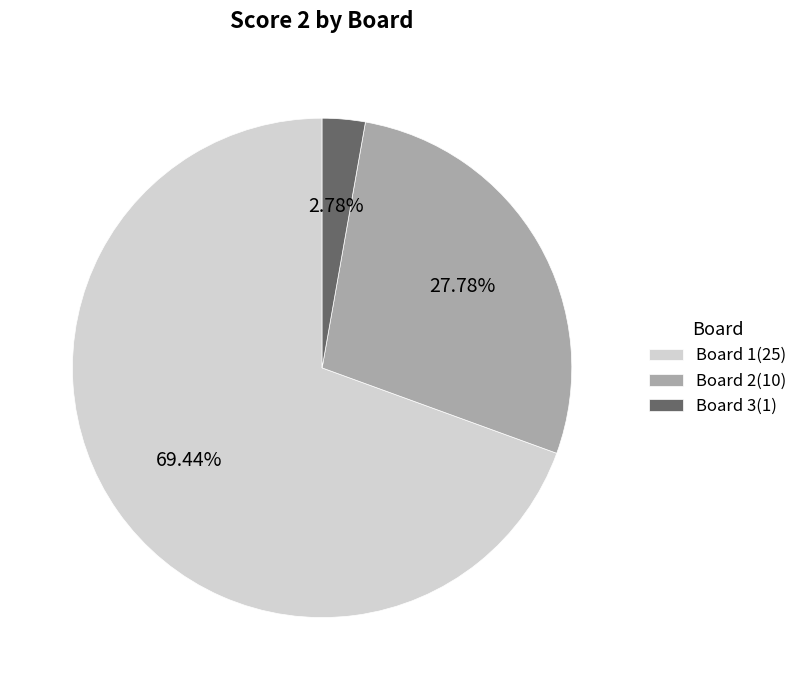

How many slices are in this pie chart?

3